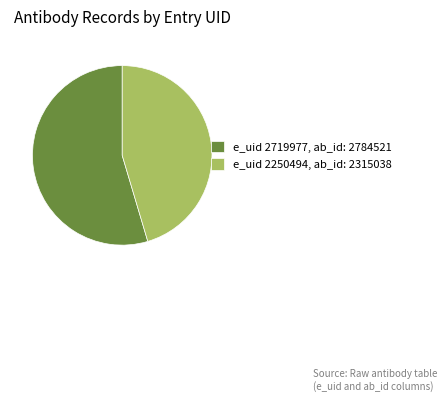

Do e_uid 2719977, ab_id: 2784521 and e_uid 2250494, ab_id: 2315038 together represent more than half of the pie?

Yes